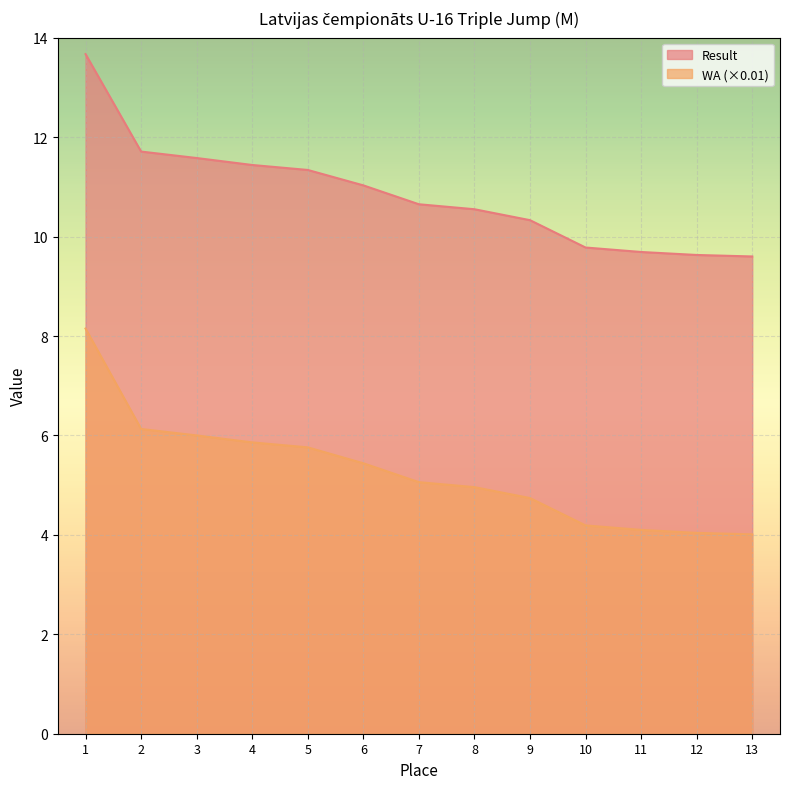

Which series has the largest total across all categories?

Result